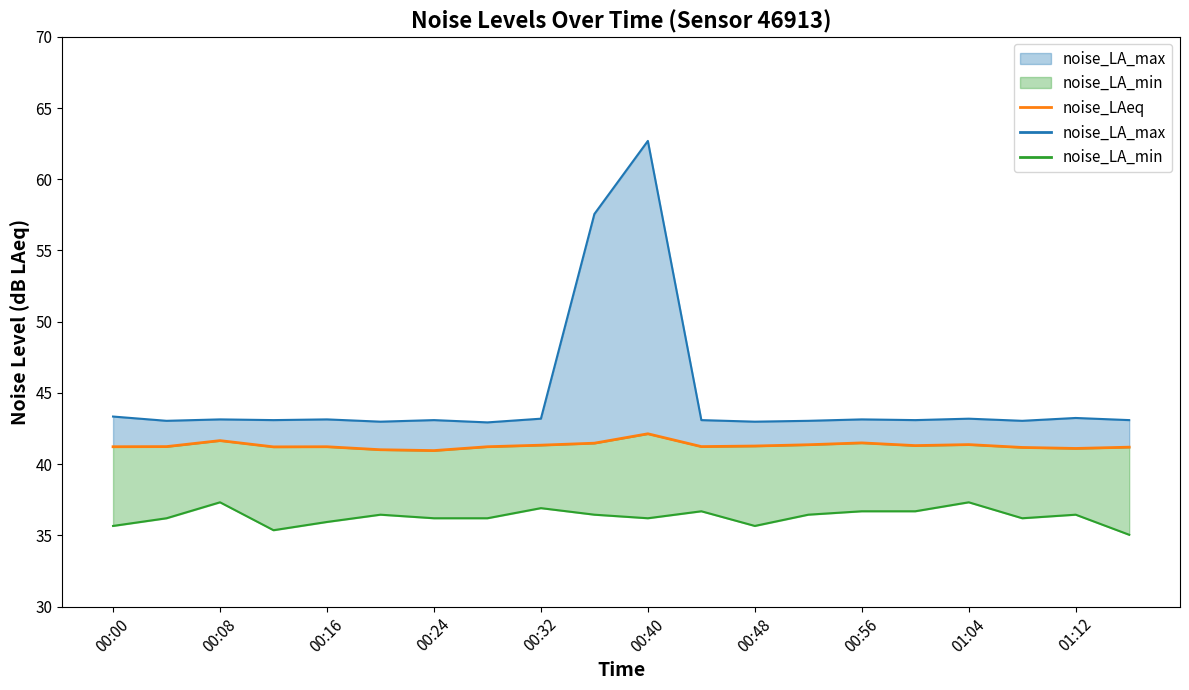

What is the maximum value shown in the chart?

42.1